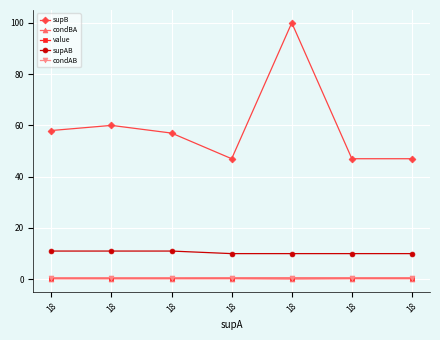

At 18, list the series in order from smallest to largest.

condBA, value, condAB, supAB, supB